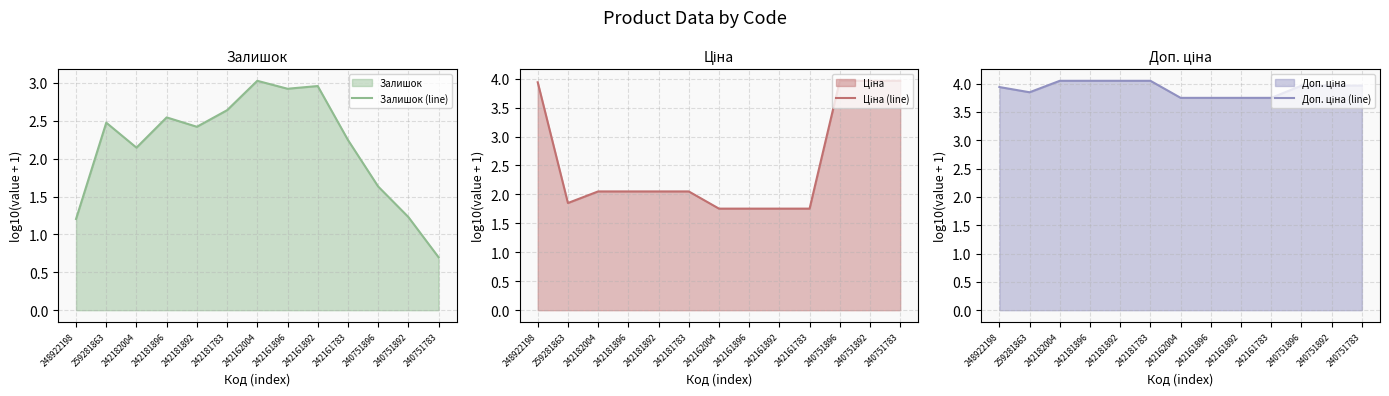

List the series in order of their peak value, lowest first.

Залишок (line), Ціна (line), Доп. ціна (line)